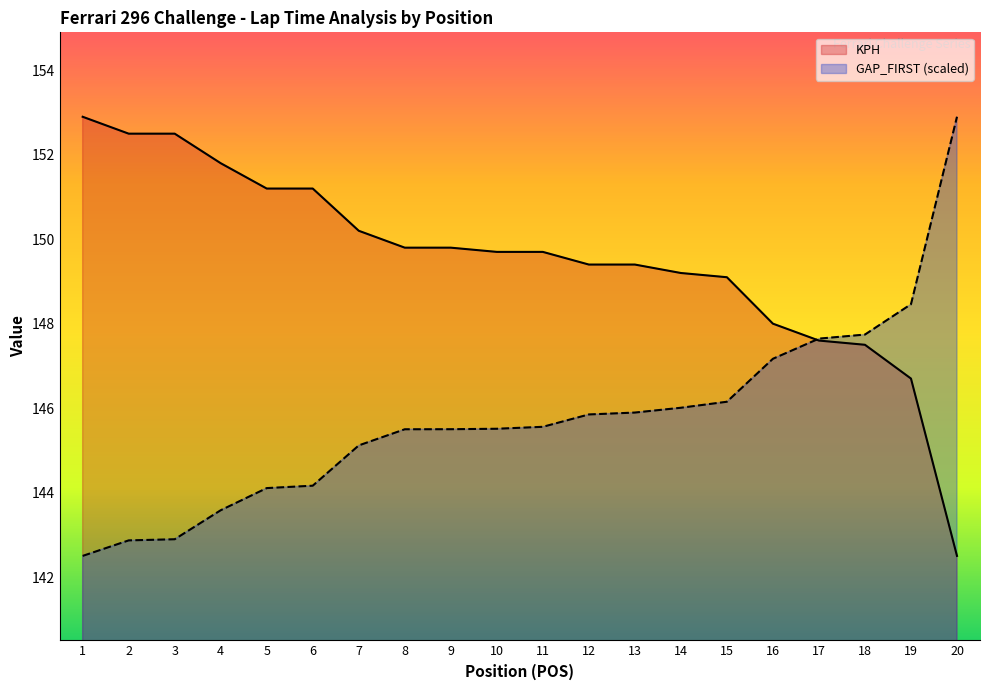

What is the value of the GAP_FIRST_sec point at the 4th from the left?

143.6